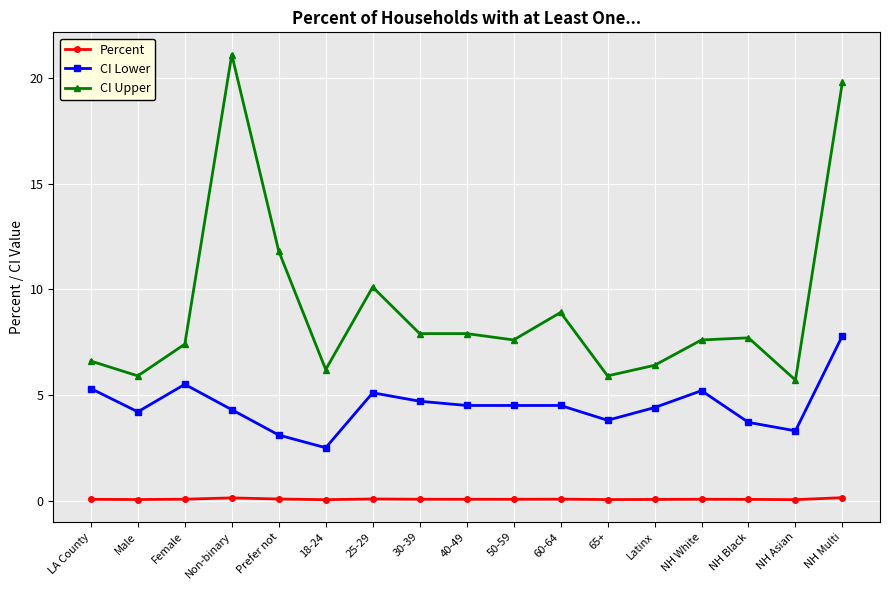

True or false: CI Upper and CI Lower cross at least once.

False